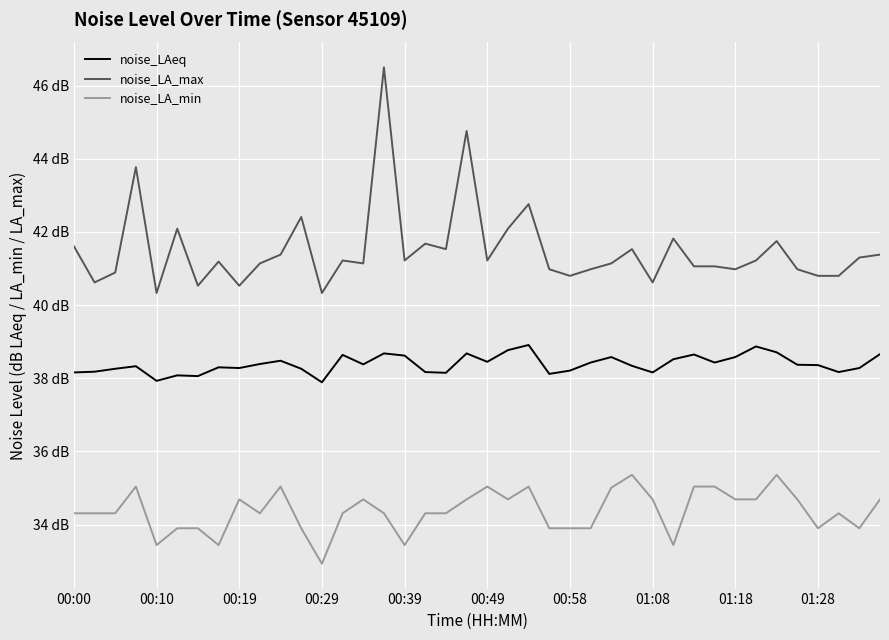

True or false: noise_LAeq and noise_LA_max intersect in this chart.

False